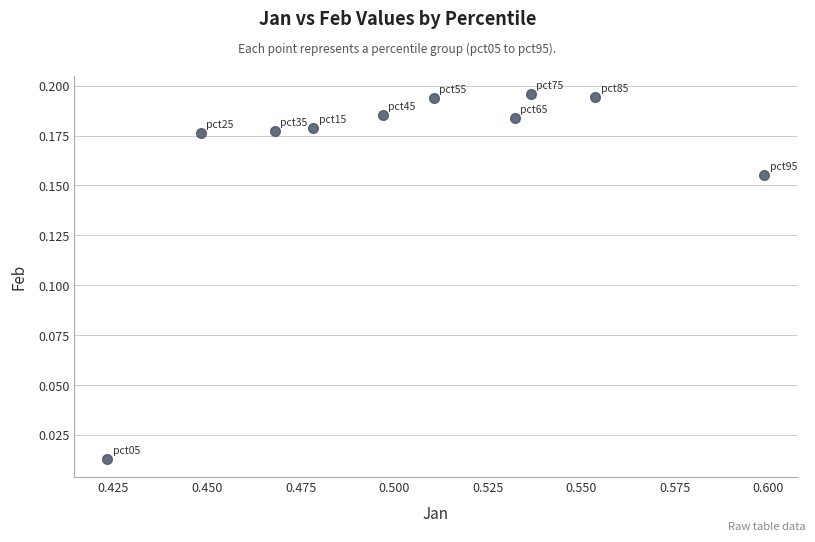

What is the average X value?

0.5